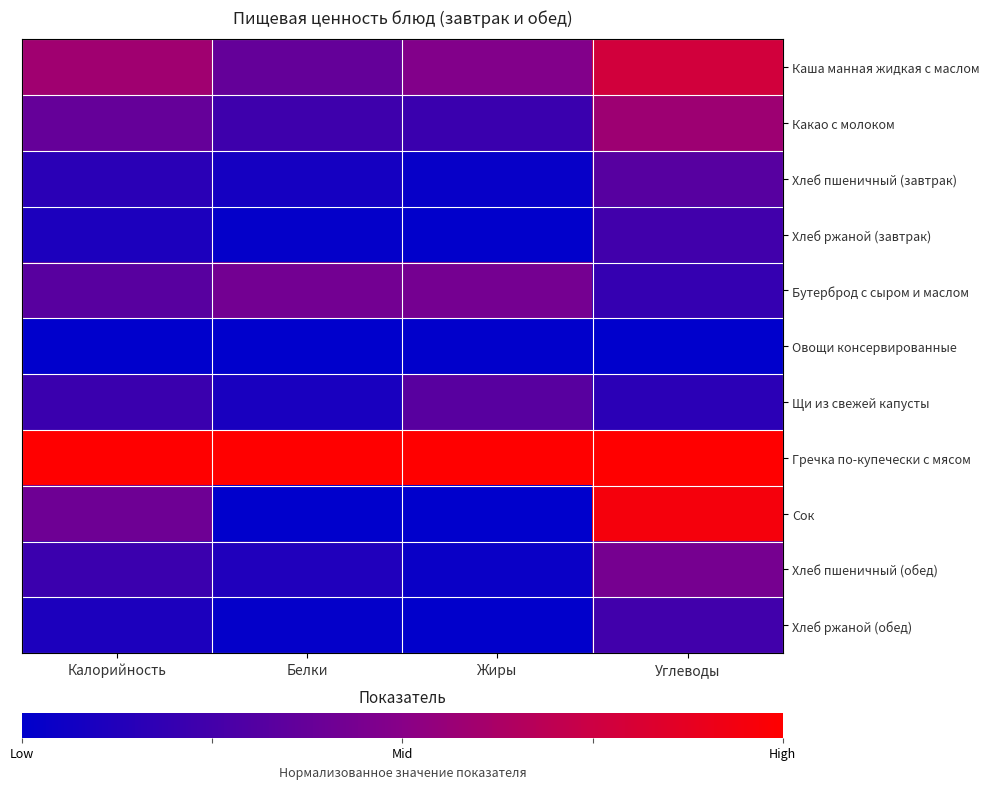

What is the total value across all series at Жиры?

2.5